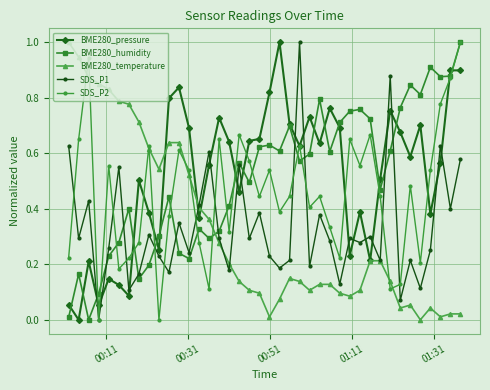

What is the maximum value shown in the chart?

1.0